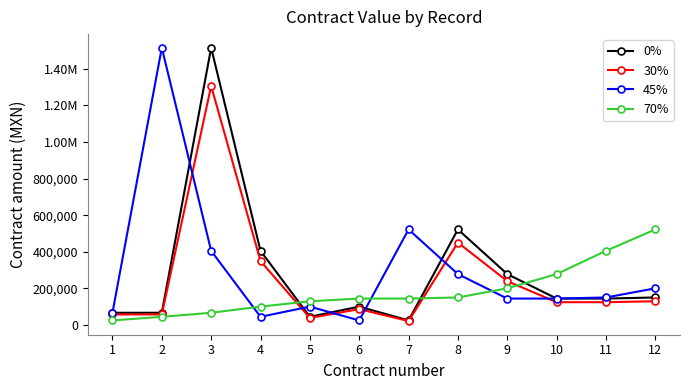

How many interior local valleys does the 45% series have?

2